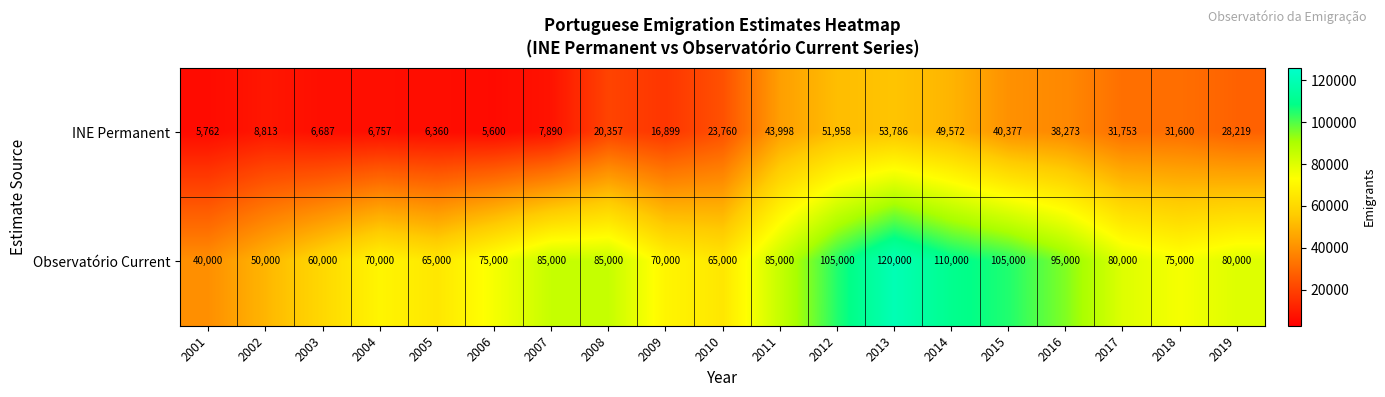

At which label does INE Permanent reach its minimum?

2006